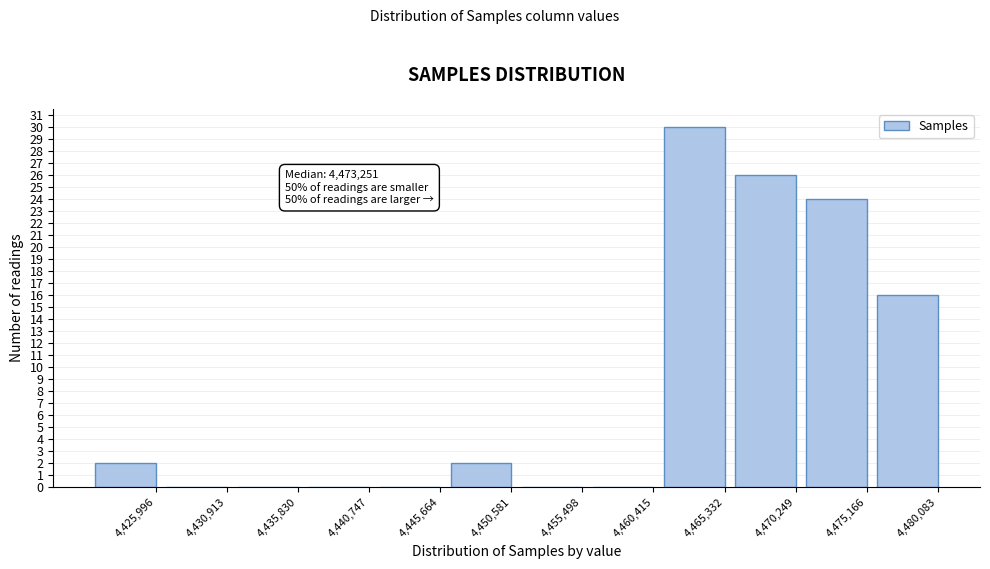

Reading left to right, what are all the values shown in this chart?

4,425,996=2	4,430,913=0	4,435,830=0	4,440,747=0	4,445,664=0	4,450,581=2	4,455,498=0	4,460,415=0	4,465,332=30	4,470,249=26	4,475,166=24	4,480,083=16